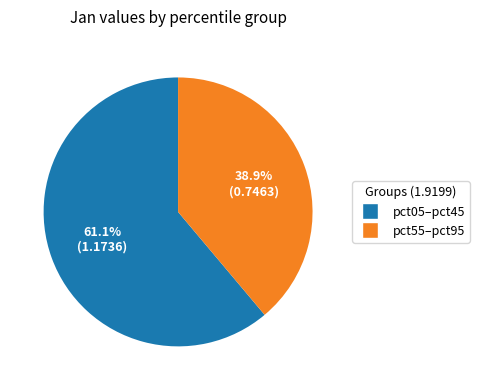

Is there any slice that represents more than half of the pie?

Yes